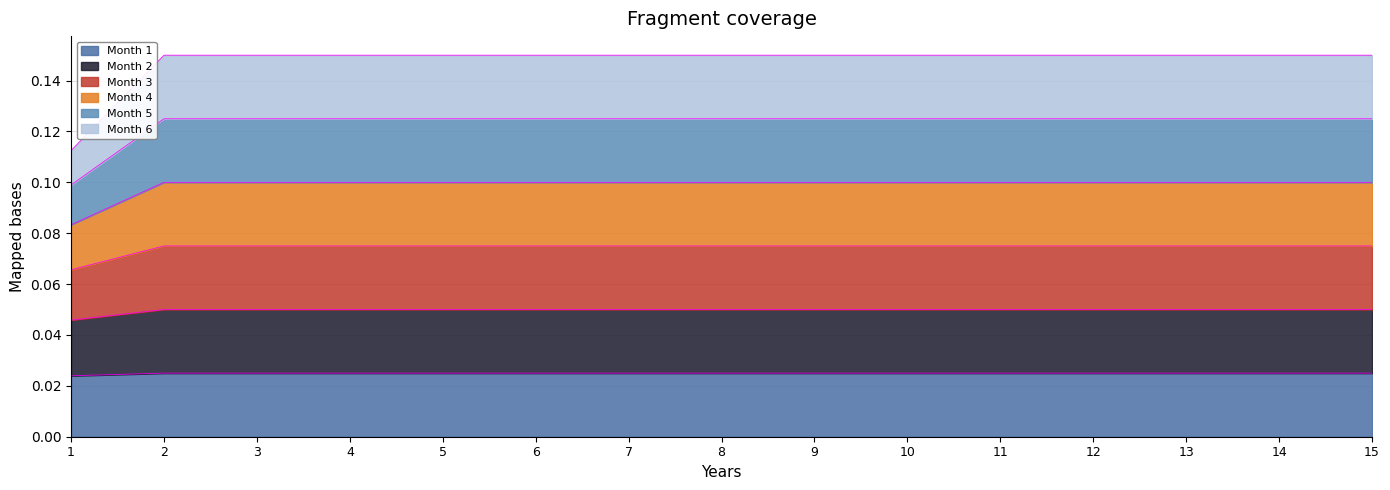

What is the spread (max minus min) of values at 8?

0.1